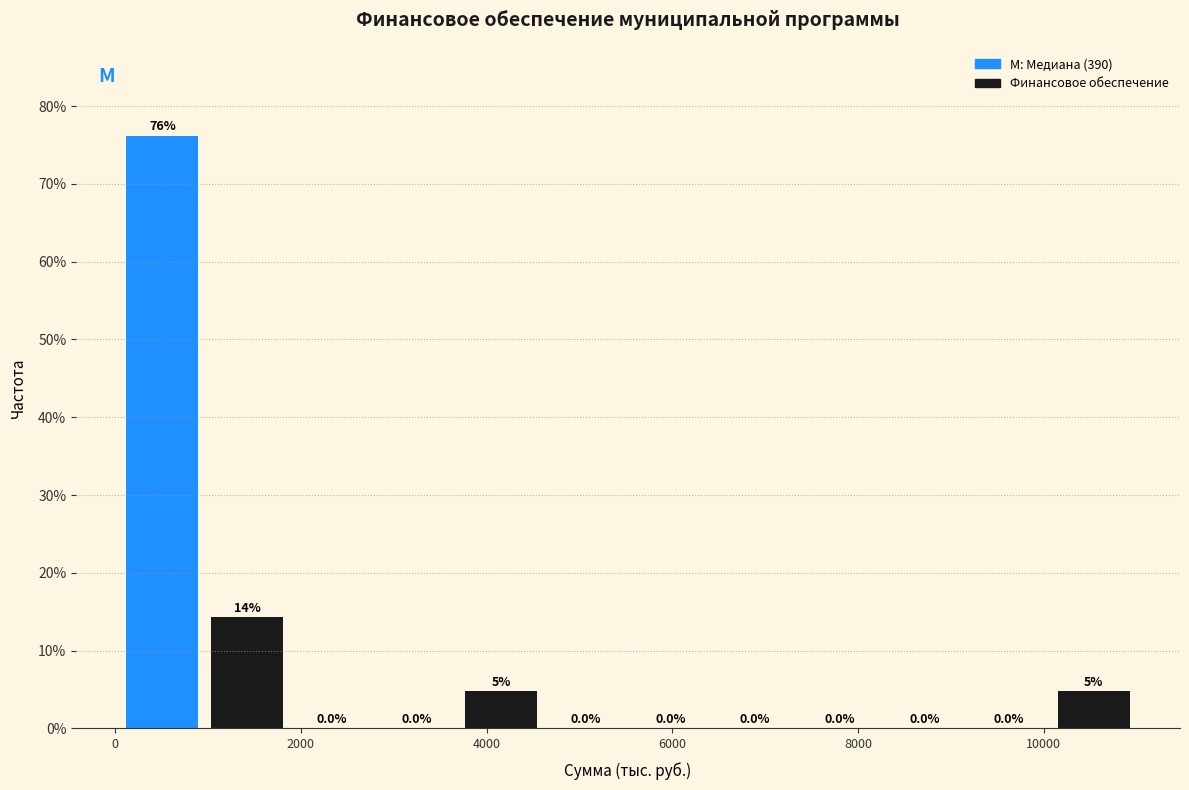

Which range on the x-axis has the tallest bar?

0 to 1000